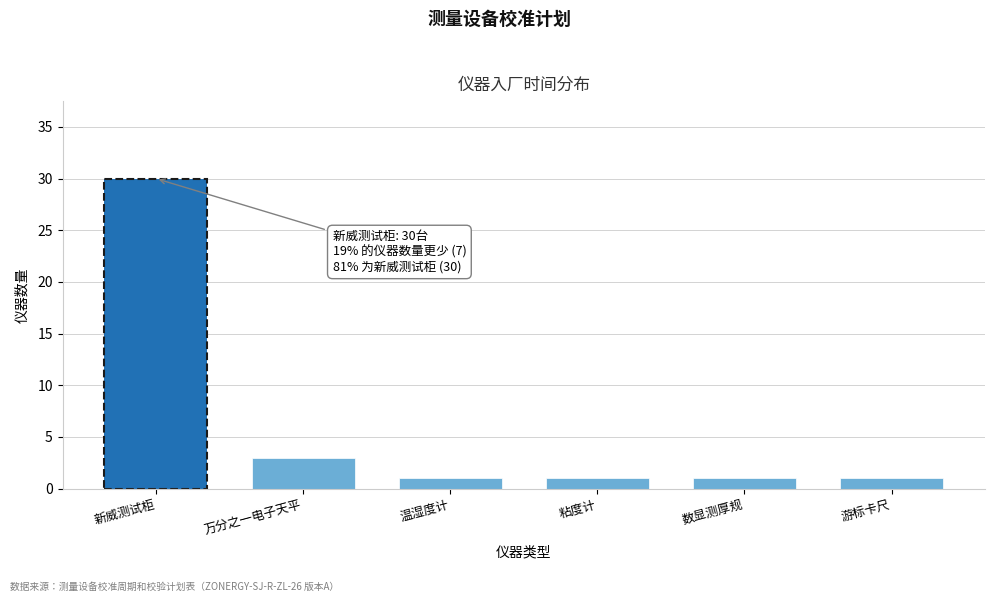

Reading left to right, extract all data points from this chart.

新威测试柜=30	万分之一电子天平=3	温湿度计=1	粘度计=1	数显测厚规=1	游标卡尺=1